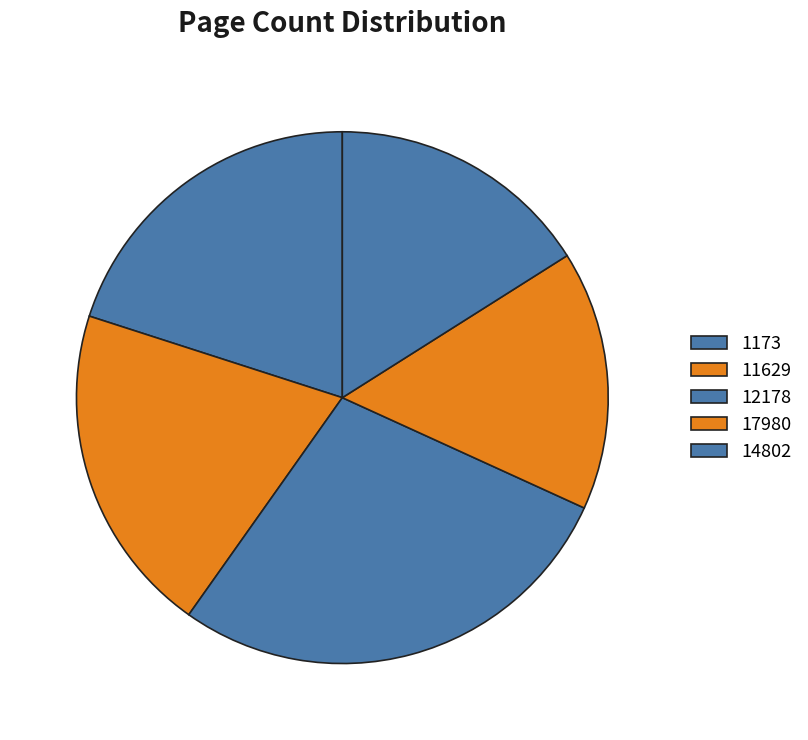

Combined, do 14802 and 12178 account for over 50%?

No